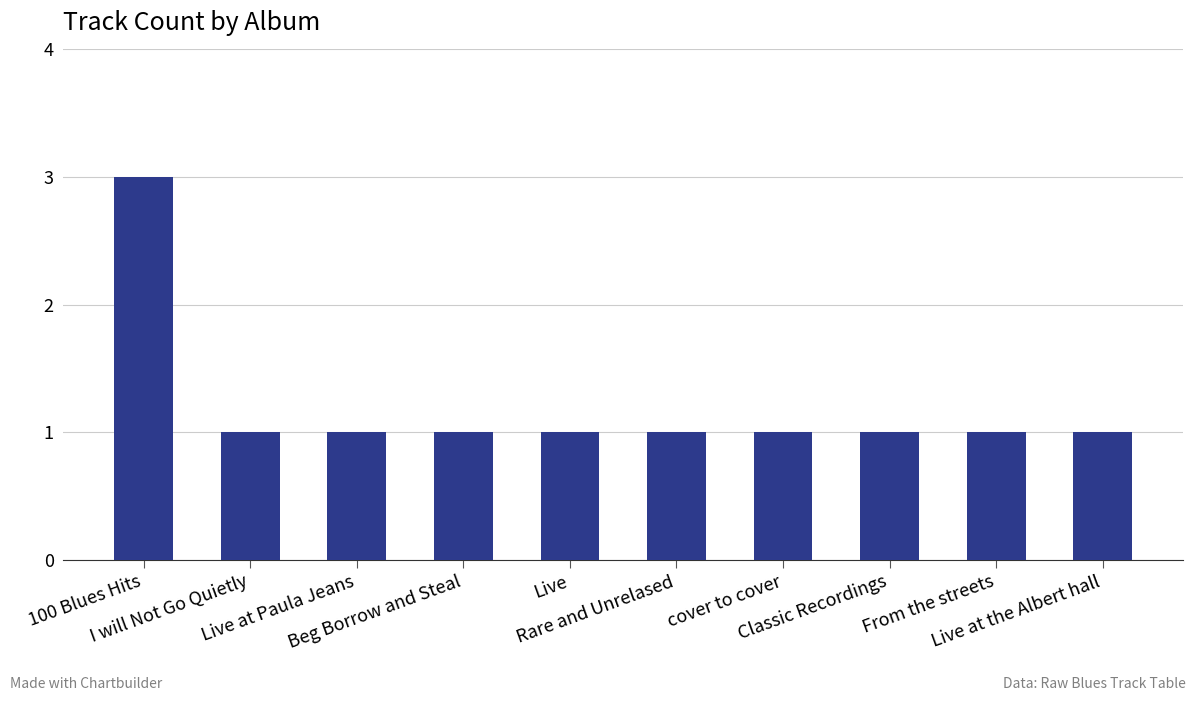

What is the value of the 6th bar from the left?

1